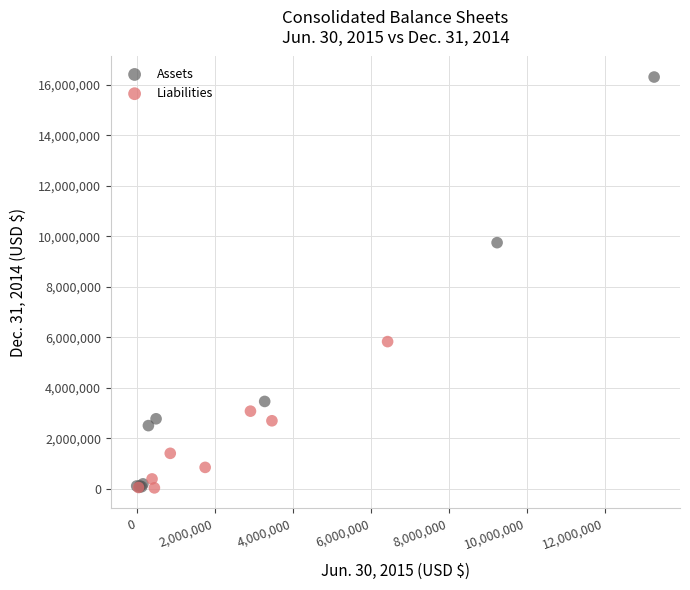

Which series has the largest Y range (max minus min)?

Assets